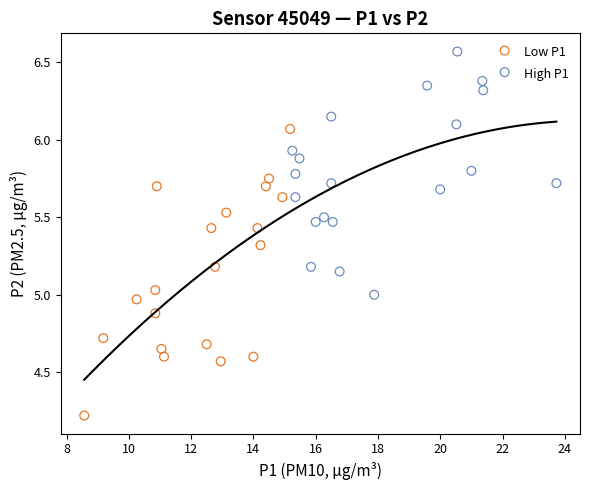

Which series reaches the maximum Y coordinate?

High P1